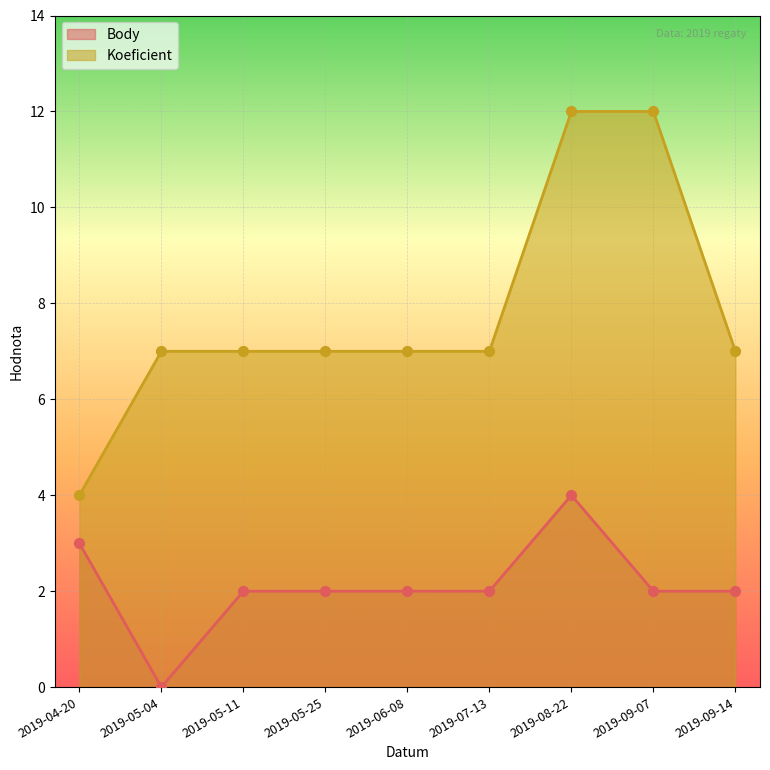

Which series contains the highest Y value?

Koeficient